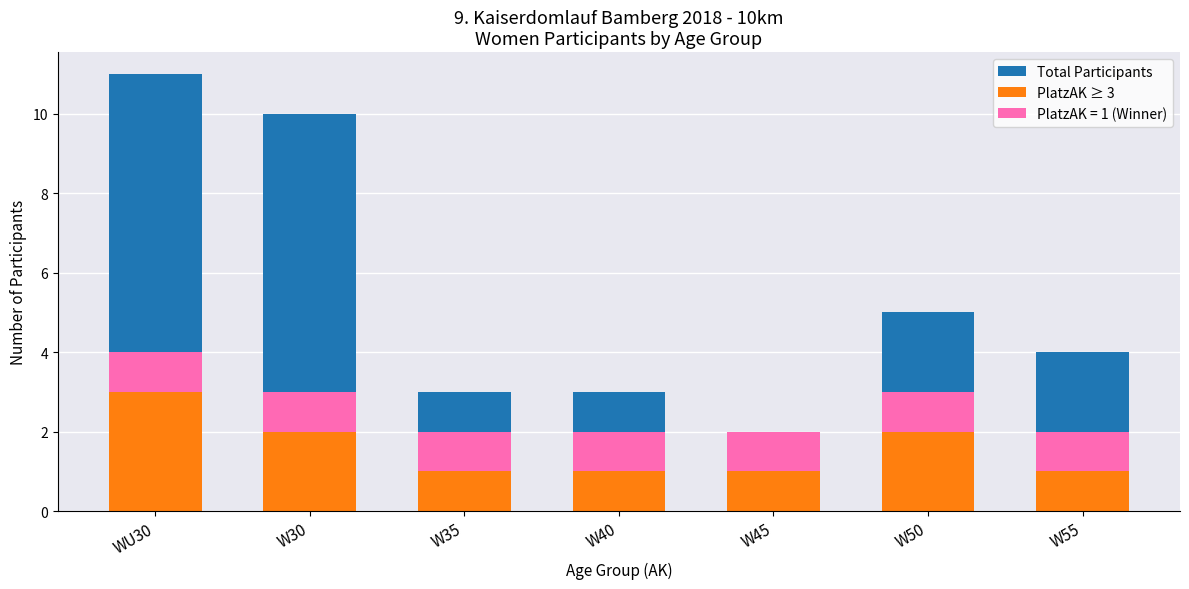

What is the maximum value for PlatzAK ≥ 3?

3